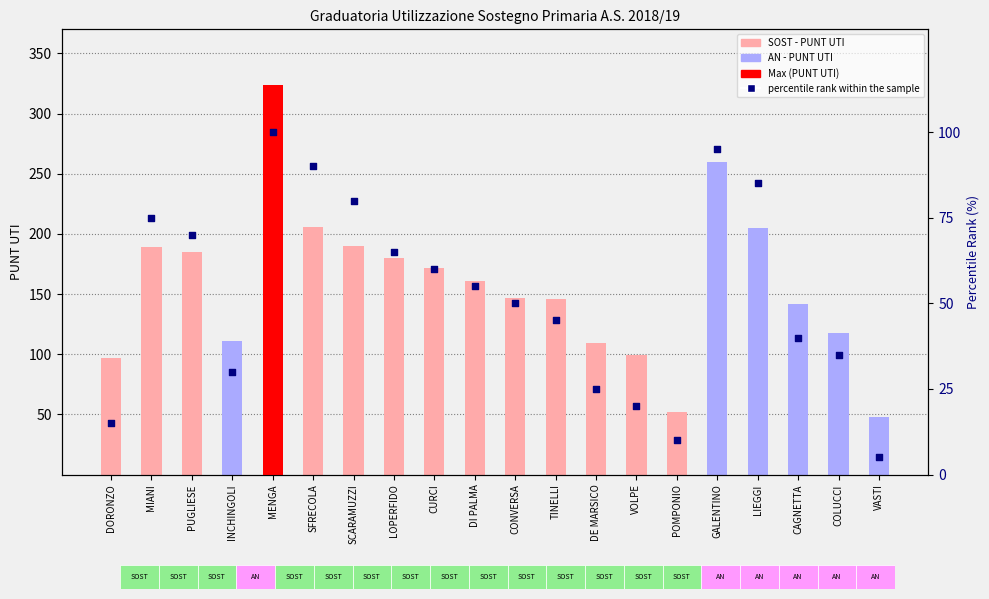

Which series has the largest total across all categories?

PUNT UTI